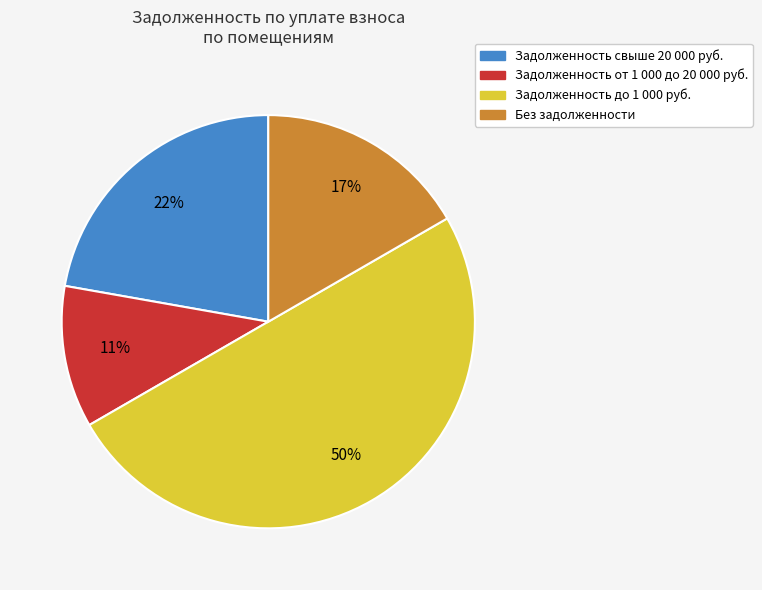

To the nearest percent, what is the difference between the largest and smallest slice percentages?

39%